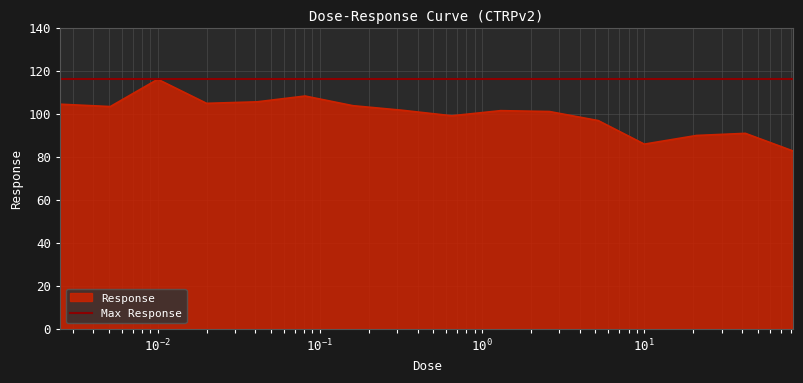

What is the highest value of the Response series?

116.0